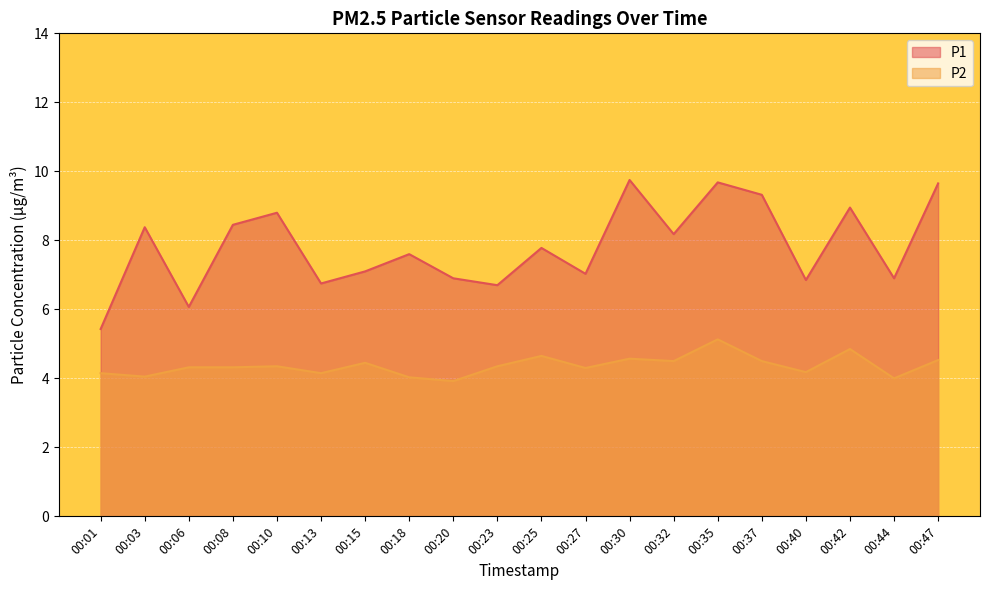

True or false: P1 has more than 1 points higher than both neighbors.

True